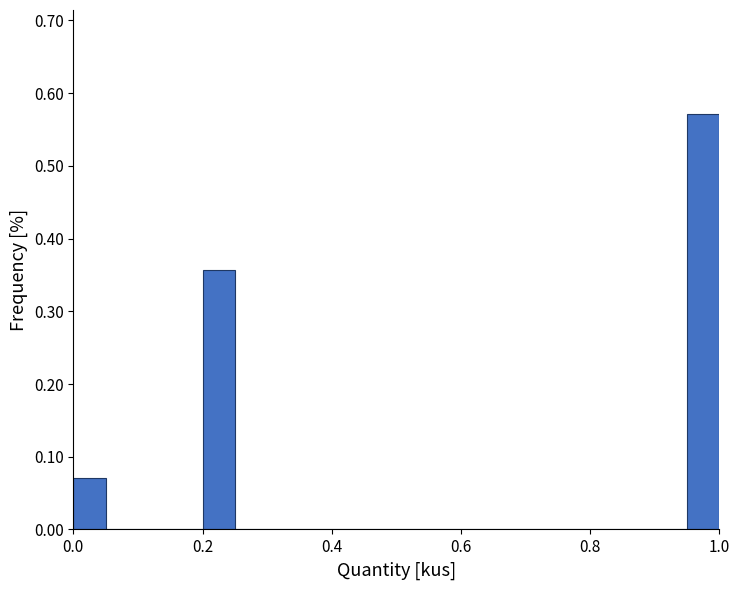

Read against the x-axis, roughly where is the centre of the tallest bar?

0.98